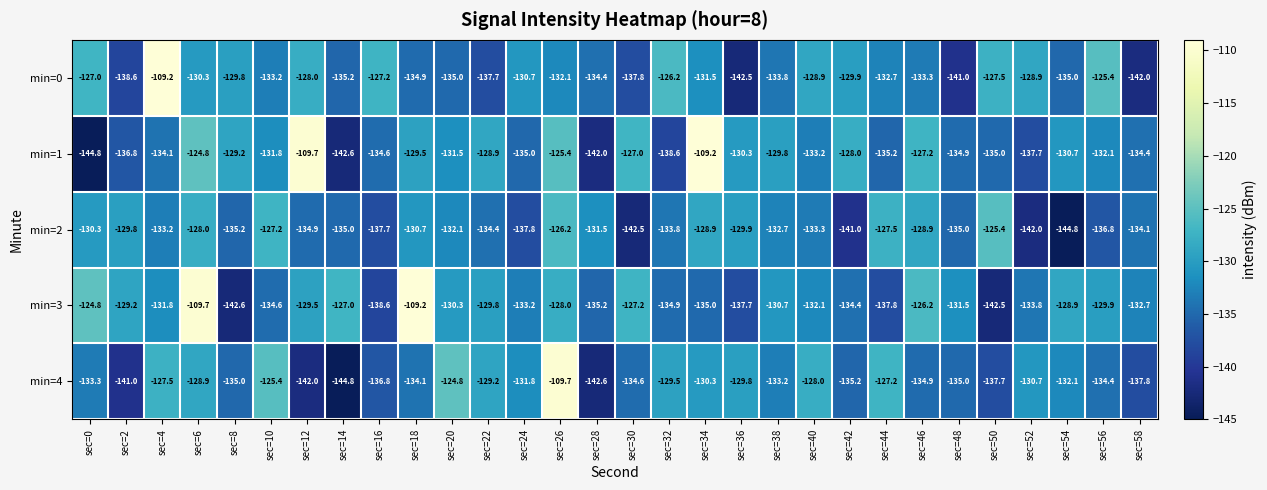

Where does the min=0 series first go above -132?

sec=0